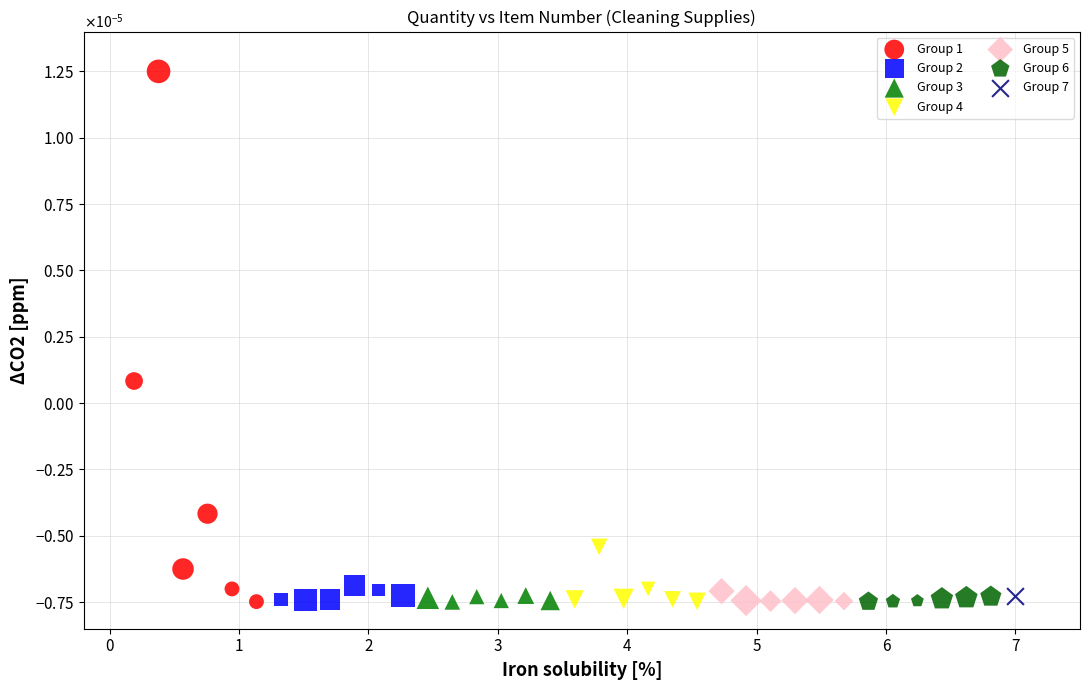

What are all the series names shown in the legend?

Group 1, Group 2, Group 3, Group 4, Group 5, Group 6, Group 7